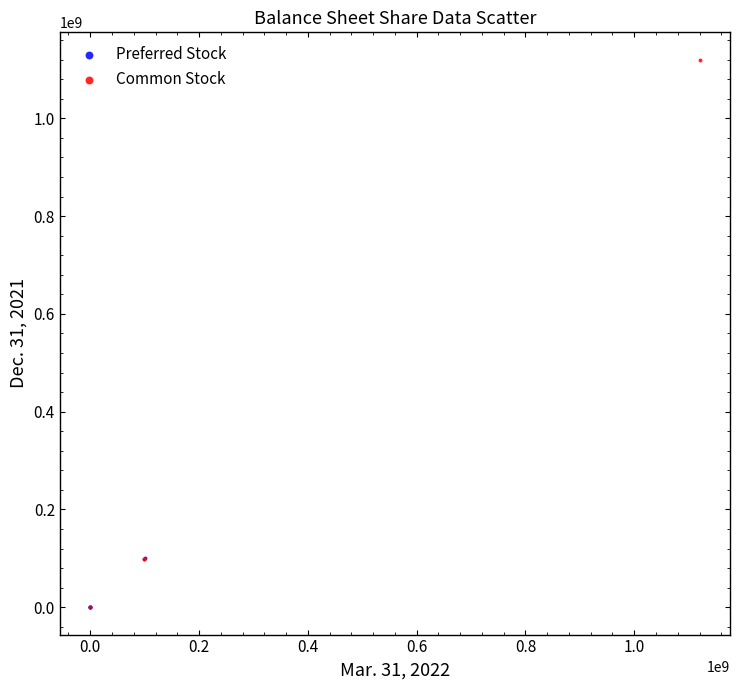

Which series has the largest Y range (max minus min)?

Common Stock